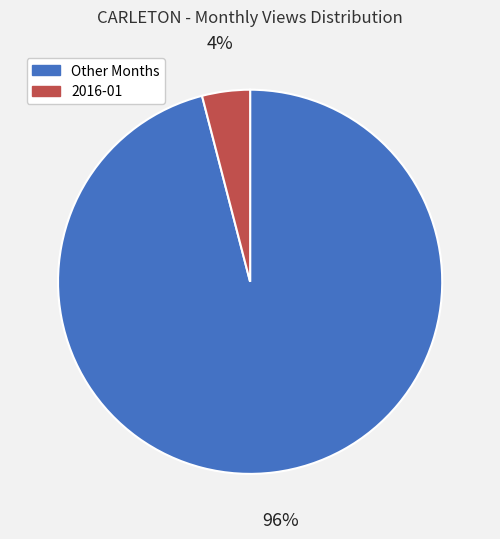

How many slices are in this pie chart?

2